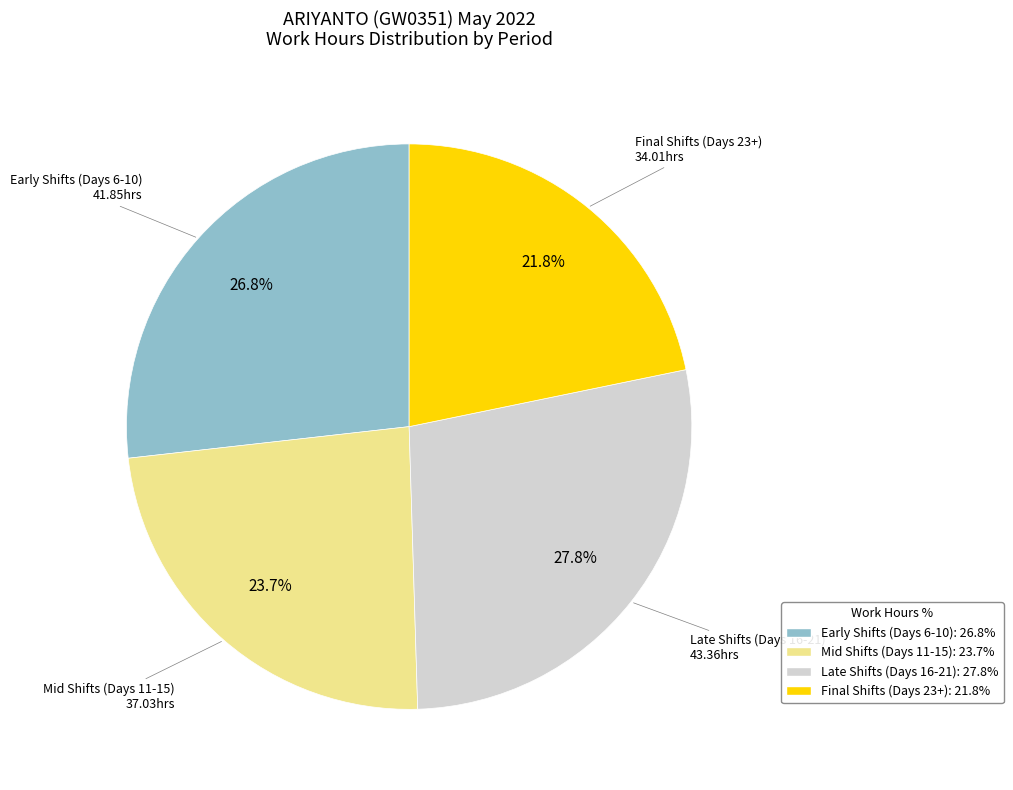

Rank the categories by value from highest to lowest.

Late Shifts (Days 16-21): 27.8%, Early Shifts (Days 6-10): 26.8%, Mid Shifts (Days 11-15): 23.7%, Final Shifts (Days 23+): 21.8%